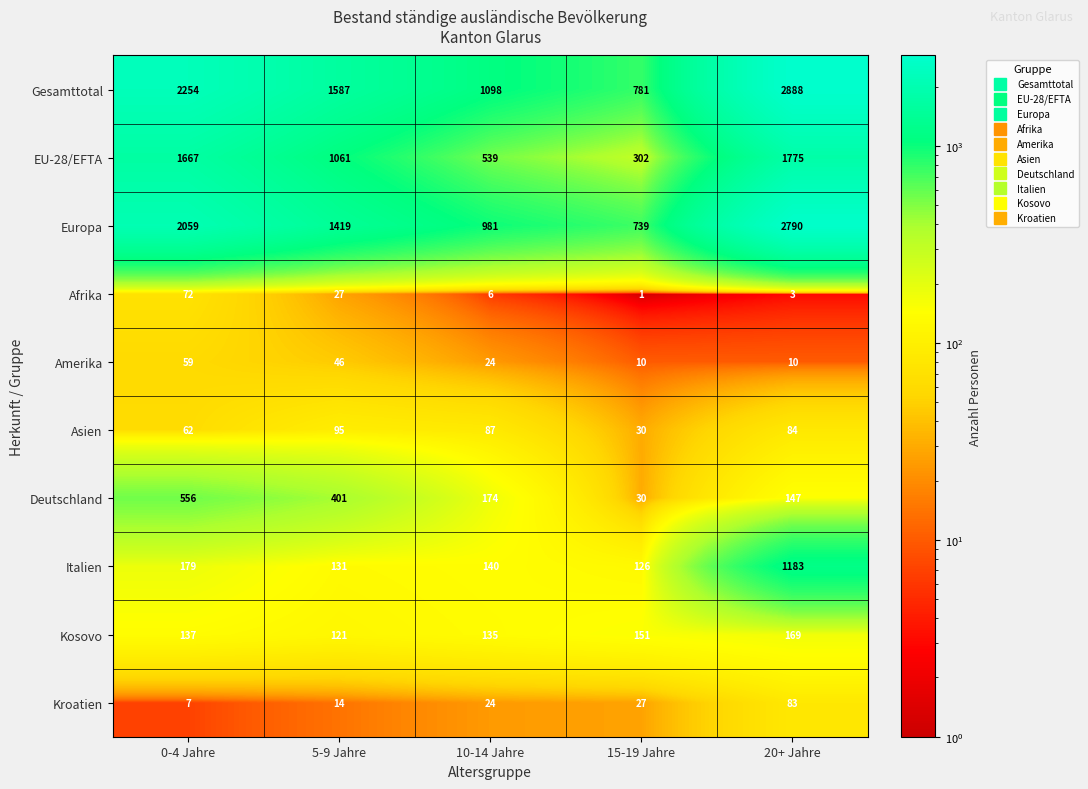

Rank the series at 20+ Jahre from highest to lowest value.

Gesamttotal, Europa, EU-28/EFTA, Italien, Kosovo, Deutschland, Asien, Kroatien, Amerika, Afrika